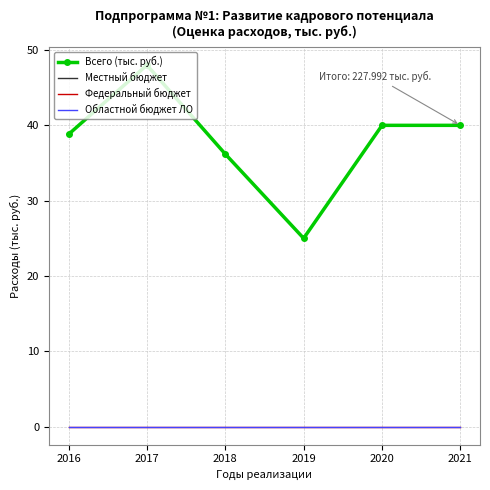

True or false: Всего (тыс. руб.) and Федеральный бюджет cross at least once.

False